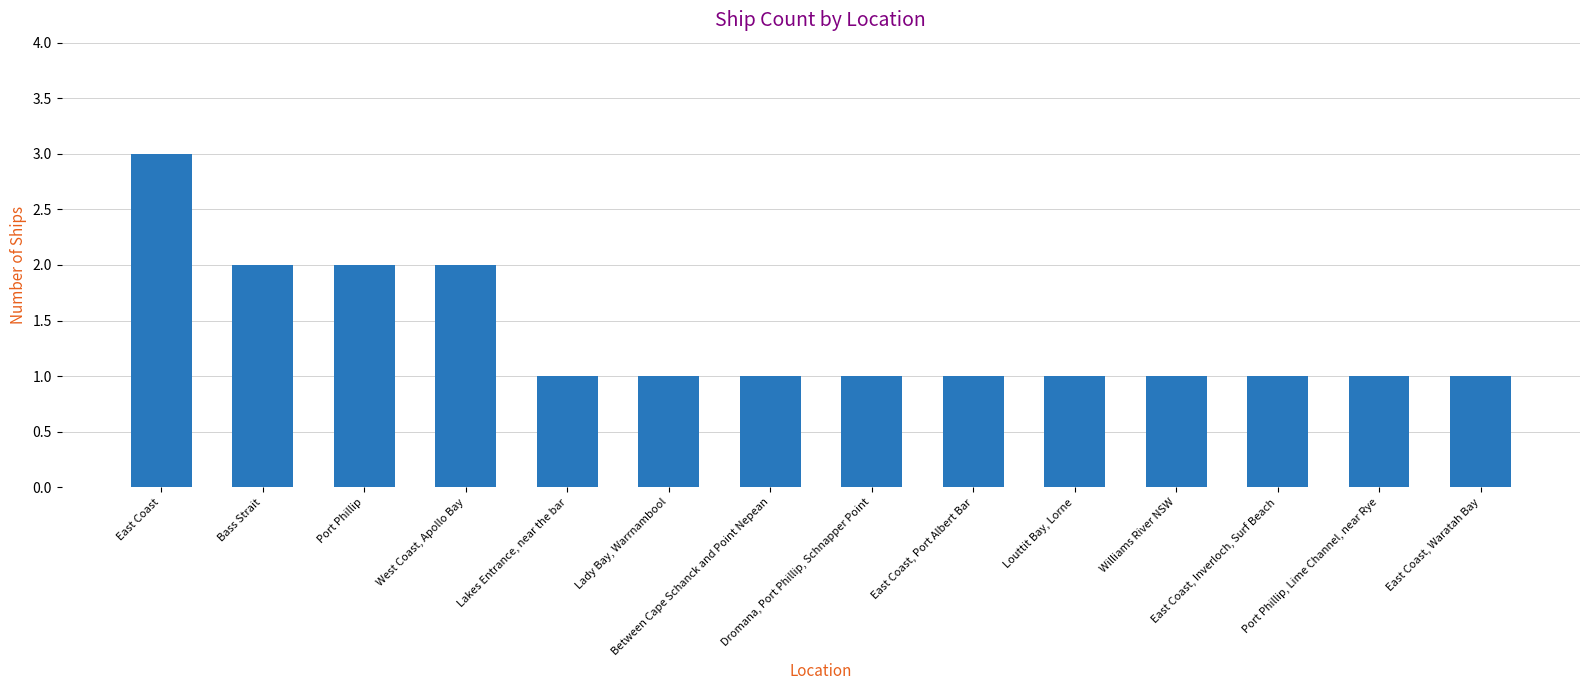

What is the maximum value shown in the chart?

3